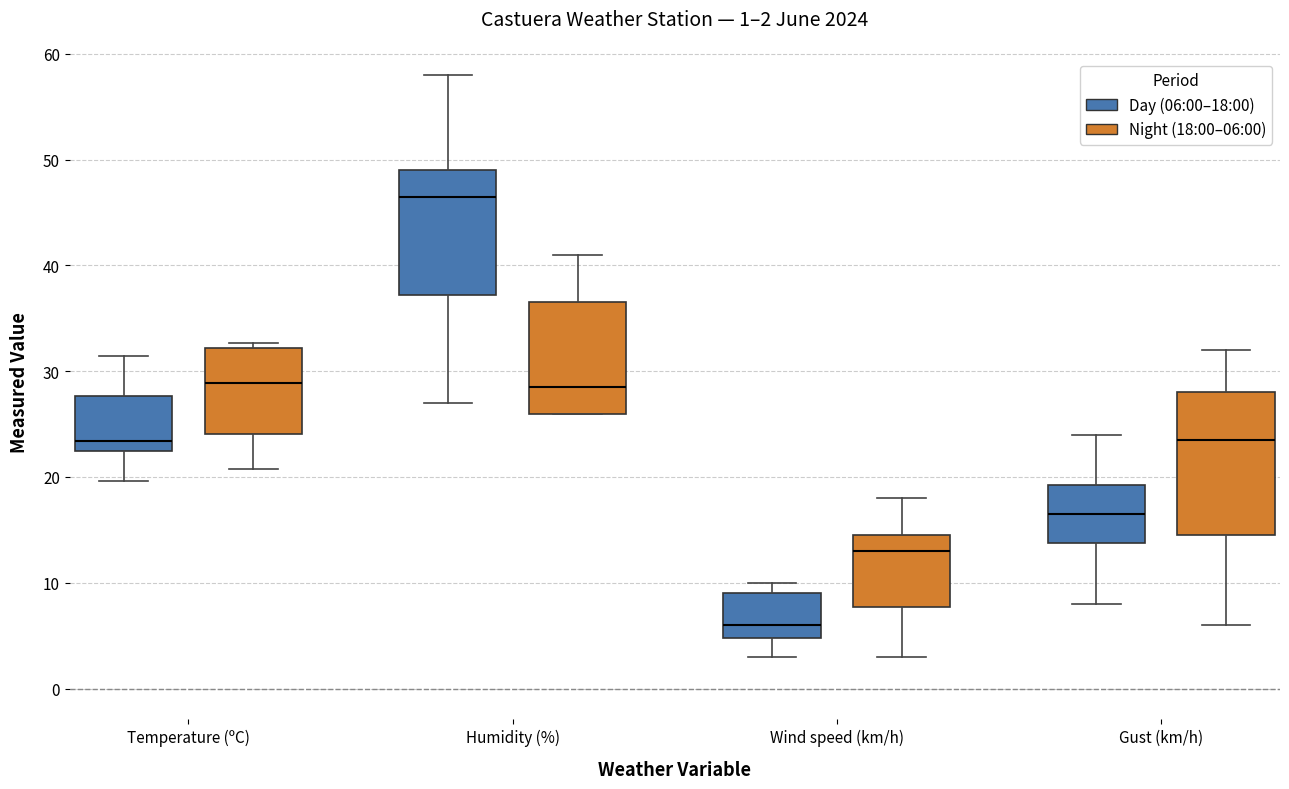

Which box is the tallest, from its lower edge to its upper edge?

Gust (km/h) (Night (18:00–06:00))